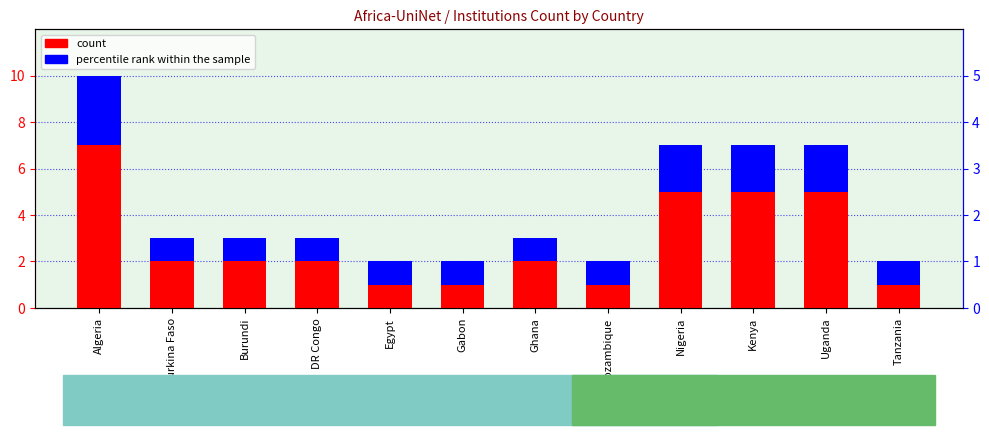

How many bars are there in total?

24